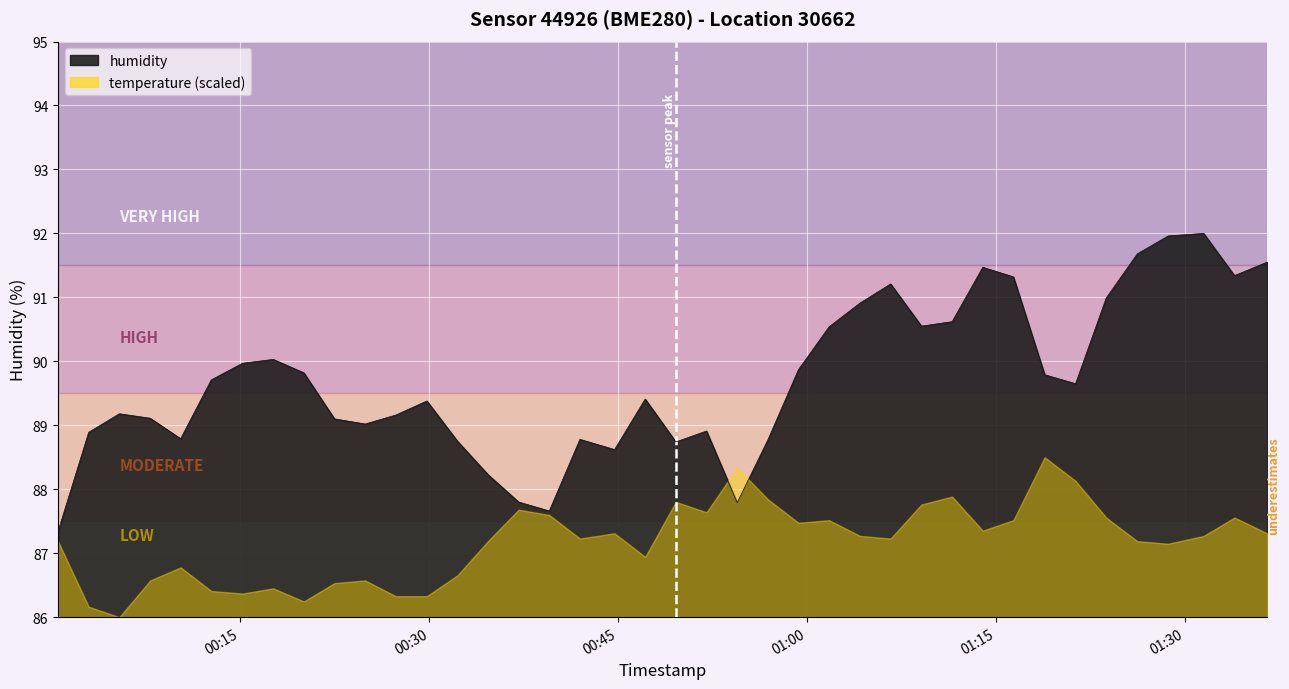

Reading left to right, what are all the values shown in this chart?

87.3	88.9	89.2	89.1	88.8	89.7	90.0	90.0	89.8	89.1	89.0	89.2	89.4	88.8	88.2	87.8	87.7	88.8	88.6	89.4	88.7	88.9	87.8	88.8	89.9	90.5	90.9	91.2	90.5	90.6	91.5	91.3	89.8	89.7	91.0	91.7	92.0	92.0	91.3	91.5